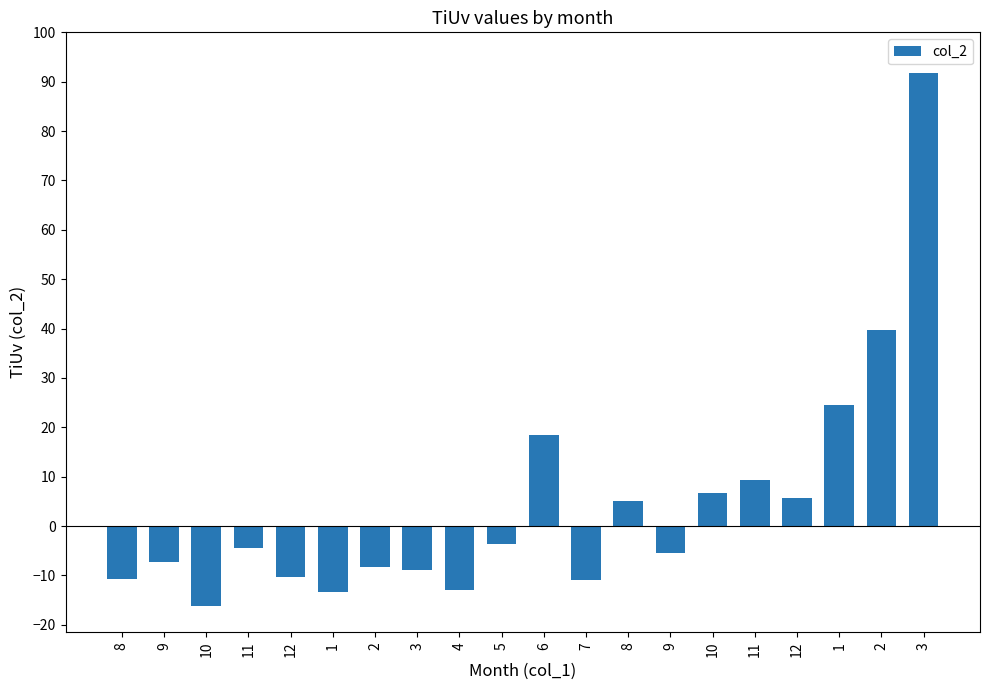

Reading right to left, transcribe all the data shown in this chart.

3=91.8	2=39.8	1=24.6	12=5.6	11=9.3	10=6.7	9=-5.4	8=5.0	7=-10.9	6=18.5	5=-3.6	4=-13.0	3=-8.9	2=-8.3	1=-13.4	12=-10.3	11=-4.4	10=-16.1	9=-7.2	8=-10.7